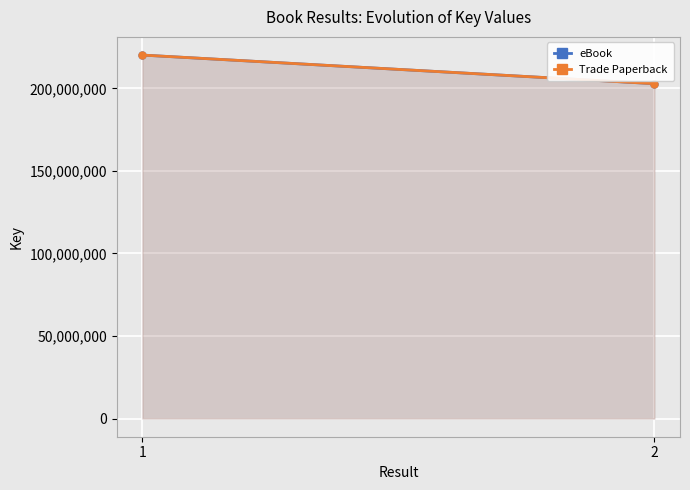

At which category is the sum across all series the highest?

1